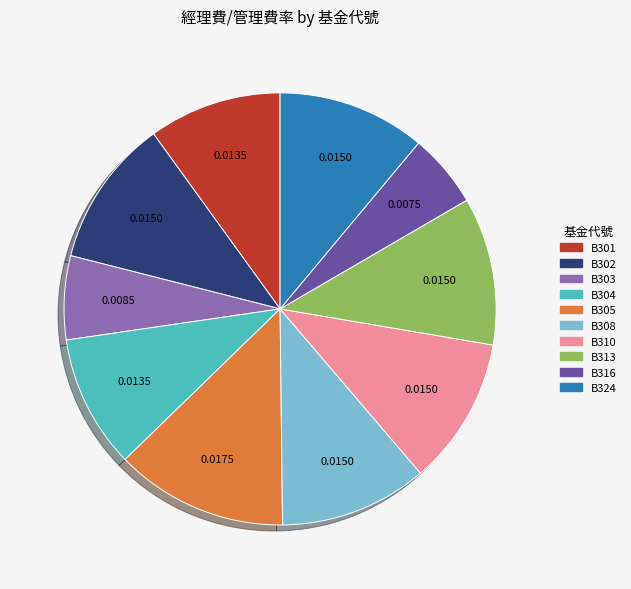

How many slices are in this pie chart?

10